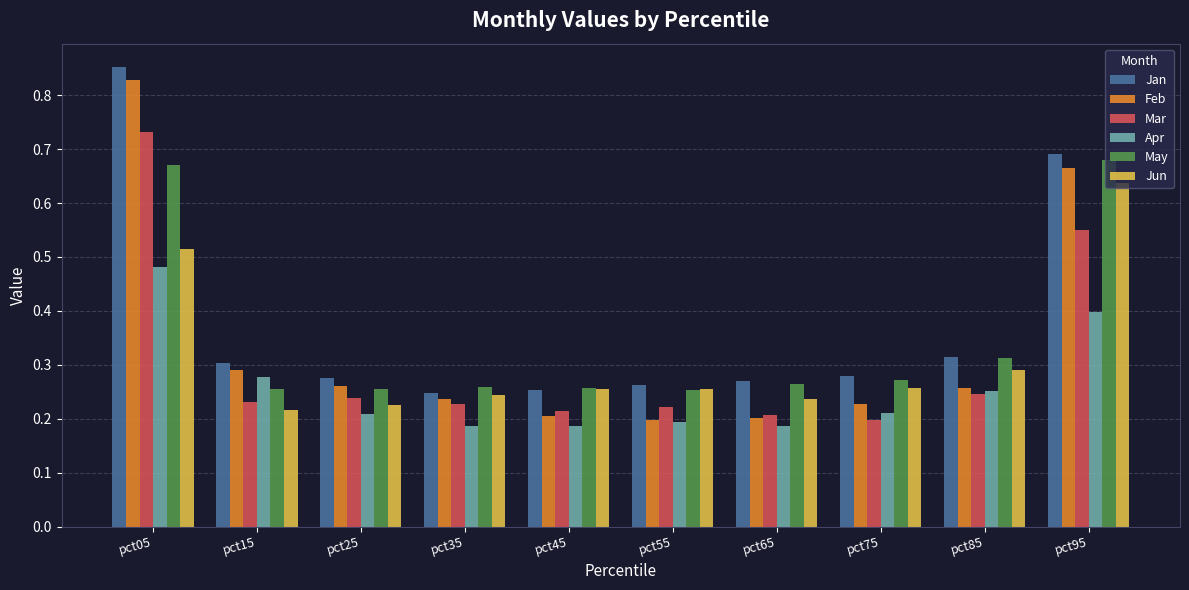

What is the sum of all Feb values?

3.4